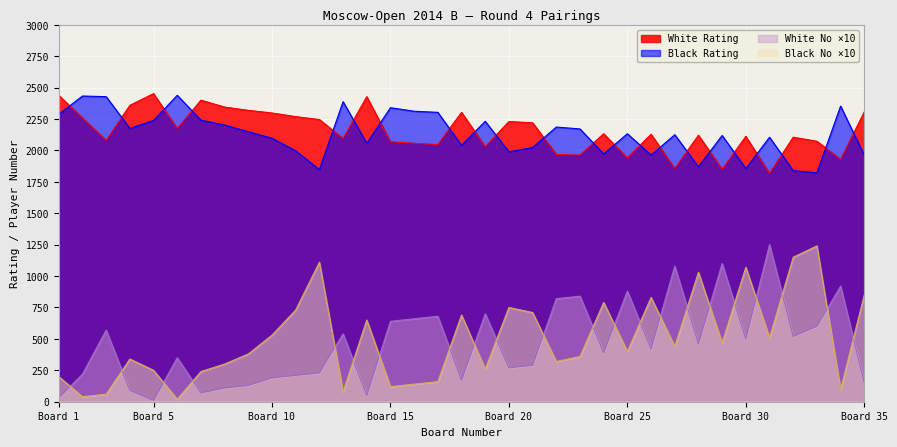

Where is the first local minimum for Black Rating?

4